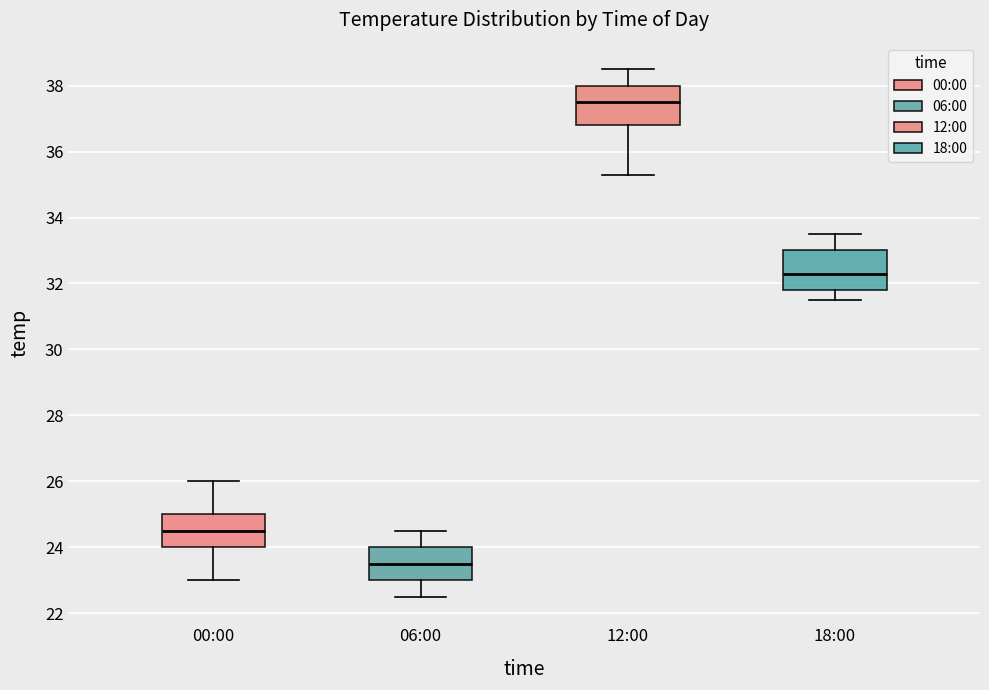

Where is the upper edge of the box for 12:00 on the y-axis? The values are not printed on the chart, so give them approximately, as read against the axis.

38.0